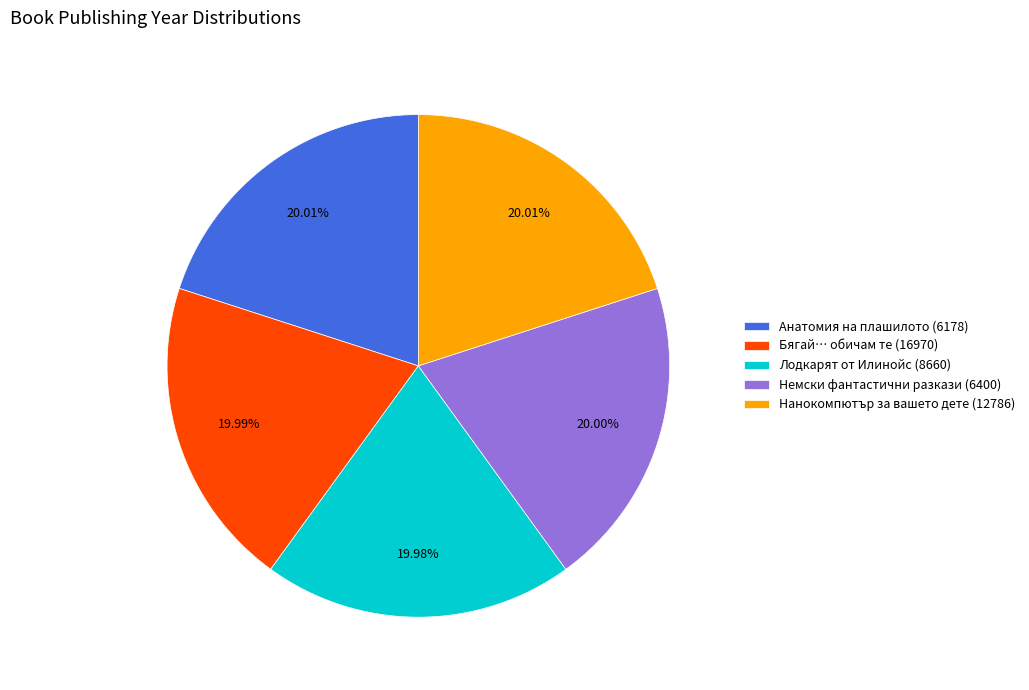

Approximately how many times larger is the value at Нанокомпютър за вашето дете (12786) compared to Бягай… обичам те (16970)?

1.0